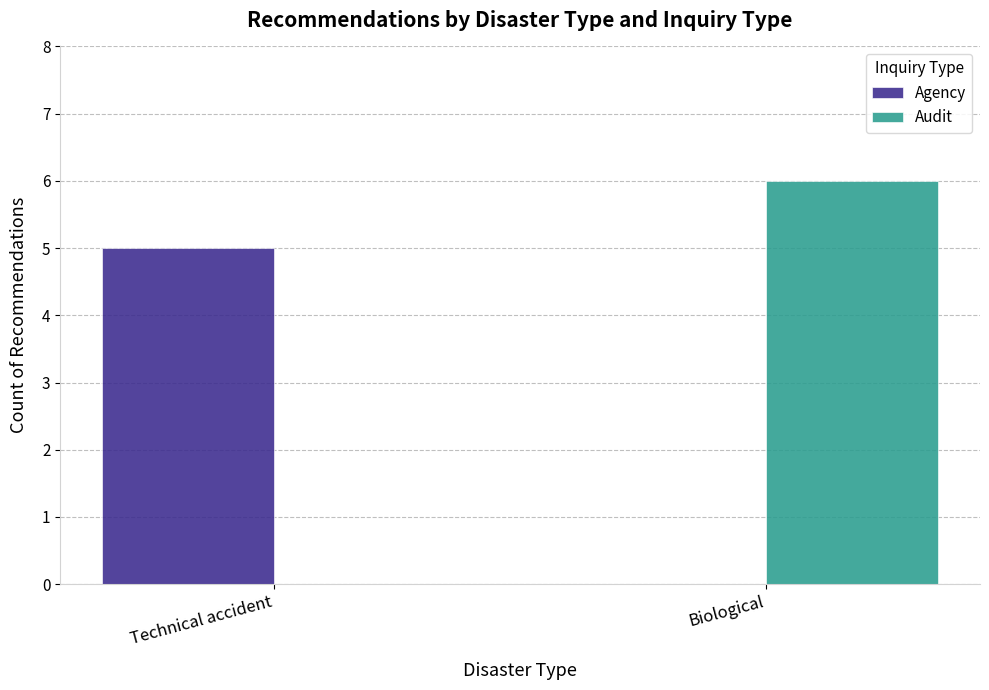

Is the value of Audit at Technical accident greater than the value of Agency at Technical accident?

No